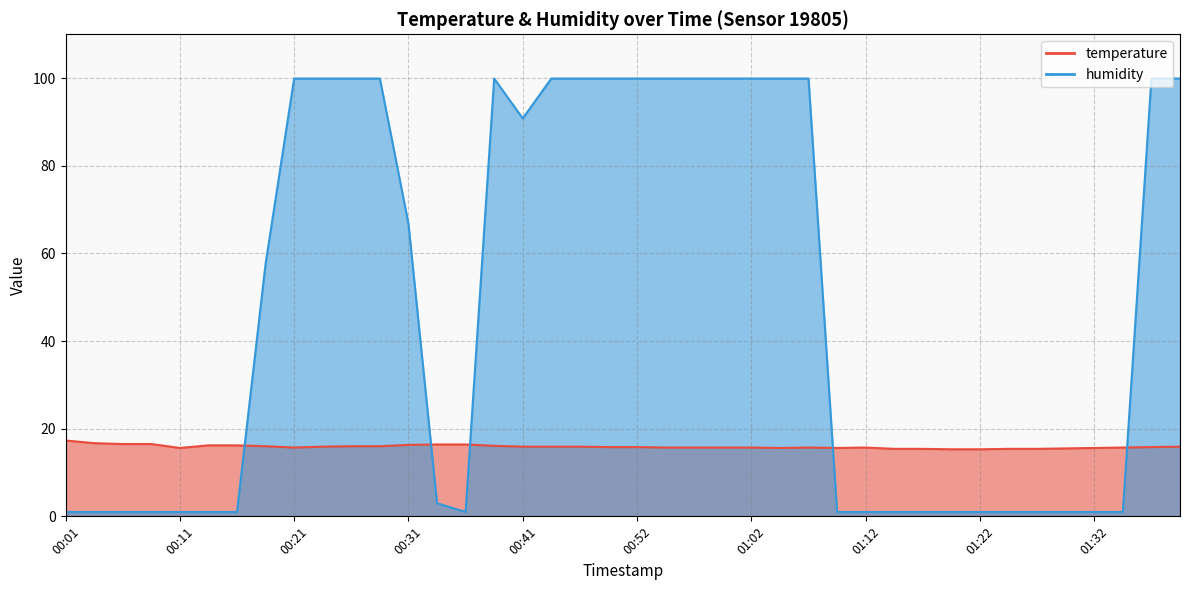

What position from the left is 01:38?

39